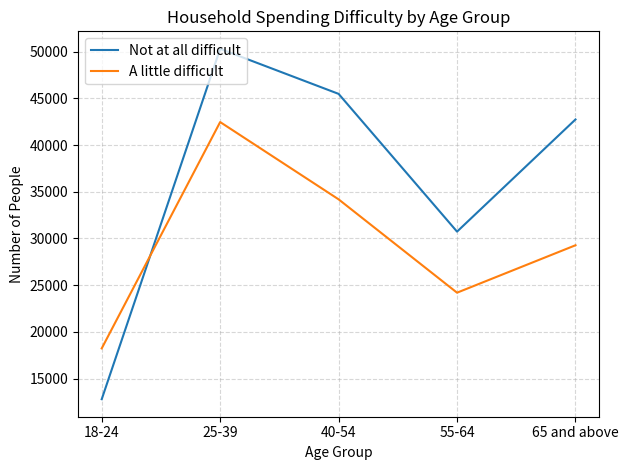

At how many categories does at least one series exceed 16642?

5